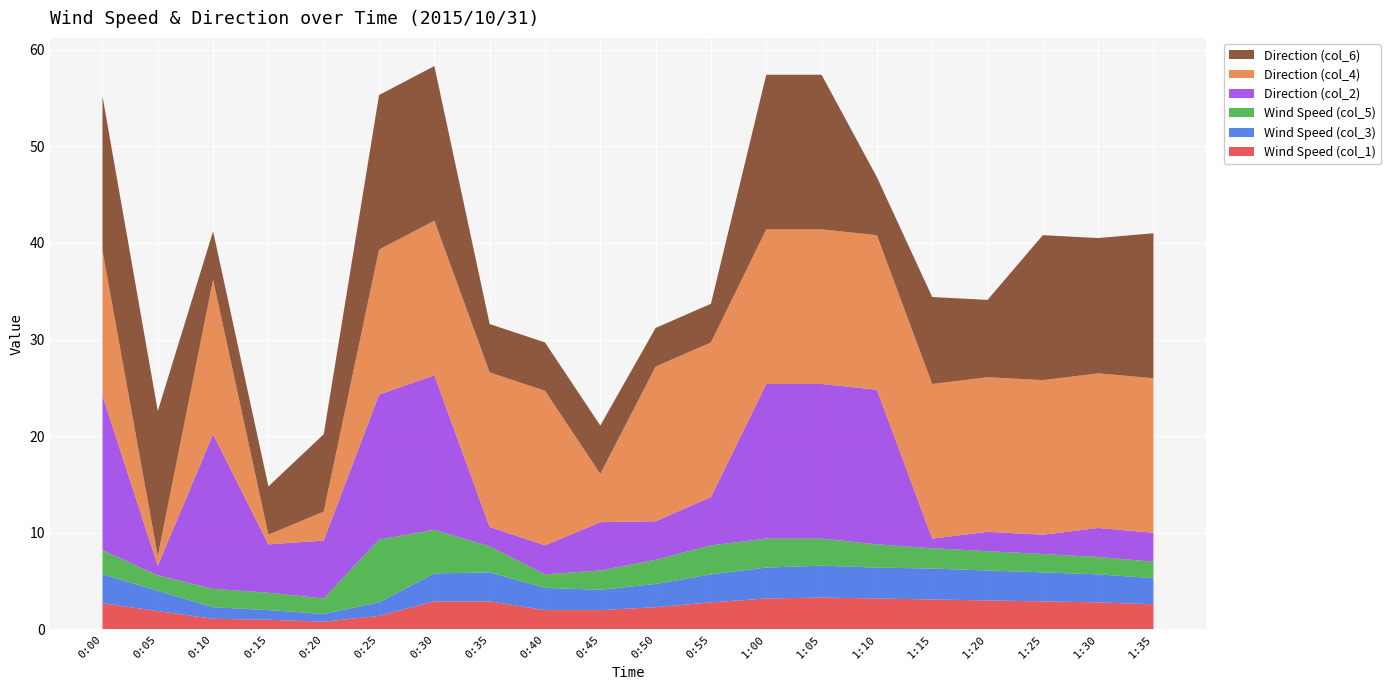

Reading left to right, extract all data points from this chart.

Wind Speed (col_1): 0:00=2.7	0:05=1.9	0:10=1.1	0:15=1.0	0:20=0.8	0:25=1.4	0:30=2.9	0:35=2.9	0:40=2.0	0:45=2.0	0:50=2.3	0:55=2.8	1:00=3.2	1:05=3.3	1:10=3.2	1:15=3.1	1:20=3.0	1:25=2.9	1:30=2.8	1:35=2.6
Wind Speed (col_3): 0:00=3.0	0:05=2.1	0:10=1.2	0:15=1.0	0:20=0.8	0:25=1.4	0:30=2.9	0:35=3.0	0:40=2.3	0:45=2.1	0:50=2.4	0:55=2.9	1:00=3.2	1:05=3.3	1:10=3.2	1:15=3.2	1:20=3.1	1:25=3.0	1:30=2.9	1:35=2.7
Wind Speed (col_5): 0:00=2.5	0:05=1.6	0:10=1.9	0:15=1.8	0:20=1.6	0:25=6.5	0:30=4.5	0:35=2.7	0:40=1.4	0:45=2.0	0:50=2.5	0:55=3.0	1:00=3.0	1:05=2.8	1:10=2.4	1:15=2.1	1:20=2.0	1:25=1.9	1:30=1.8	1:35=1.7
Direction (col_2): 0:00=16.0	0:05=1.0	0:10=16.0	0:15=5.0	0:20=6.0	0:25=15.0	0:30=16.0	0:35=2.0	0:40=3.0	0:45=5.0	0:50=4.0	0:55=5.0	1:00=16.0	1:05=16.0	1:10=16.0	1:15=1.0	1:20=2.0	1:25=2.0	1:30=3.0	1:35=3.0
Direction (col_4): 0:00=15.0	0:05=1.0	0:10=16.0	0:15=1.0	0:20=3.0	0:25=15.0	0:30=16.0	0:35=16.0	0:40=16.0	0:45=5.0	0:50=16.0	0:55=16.0	1:00=16.0	1:05=16.0	1:10=16.0	1:15=16.0	1:20=16.0	1:25=16.0	1:30=16.0	1:35=16.0
Direction (col_6): 0:00=16.0	0:05=15.0	0:10=5.0	0:15=5.0	0:20=8.0	0:25=16.0	0:30=16.0	0:35=5.0	0:40=5.0	0:45=5.0	0:50=4.0	0:55=4.0	1:00=16.0	1:05=16.0	1:10=6.0	1:15=9.0	1:20=8.0	1:25=15.0	1:30=14.0	1:35=15.0